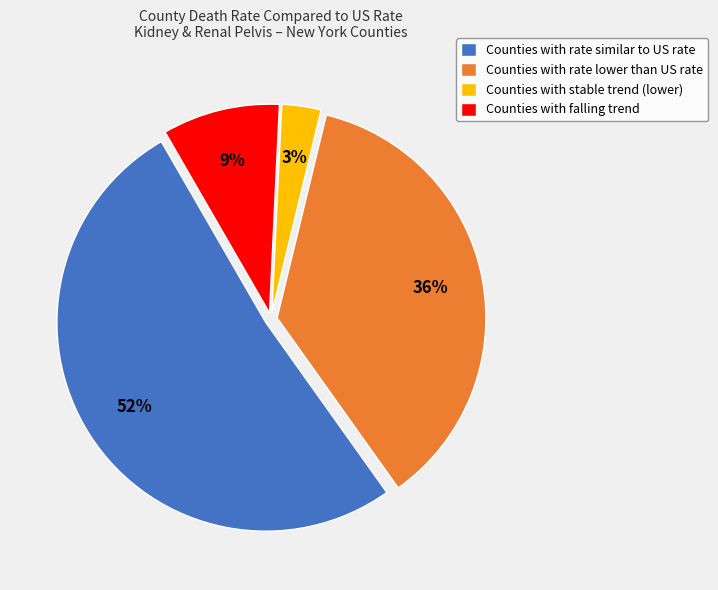

Which slice is the smallest?

Counties with stable trend (lower)